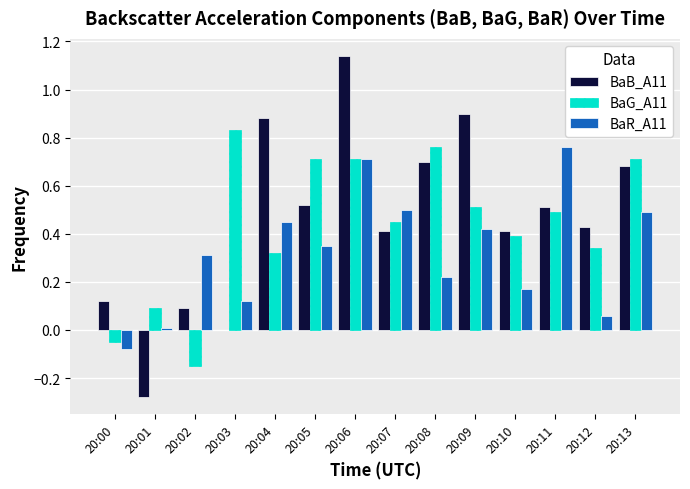

Which series has the largest range (max minus min)?

BaB_A11